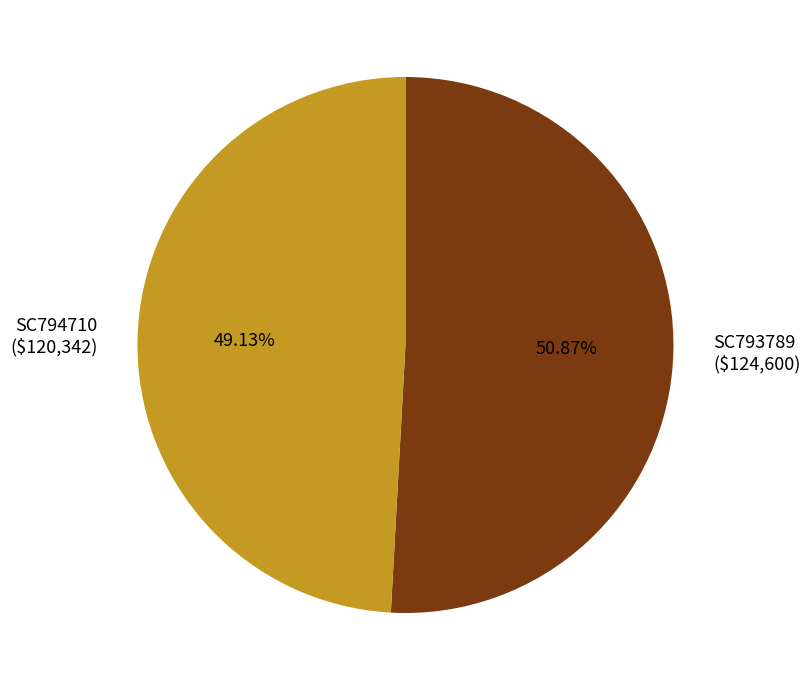

How much of the chart is everything except SC793789?

49.1%